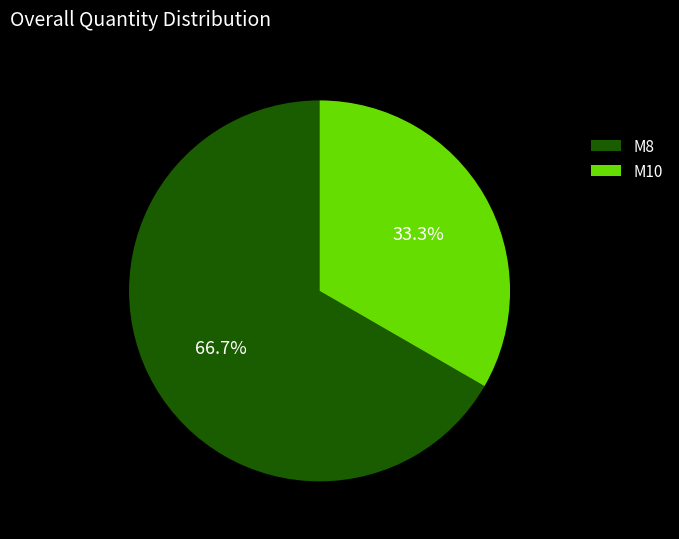

Do M8 and M10 together represent more than half of the pie?

Yes